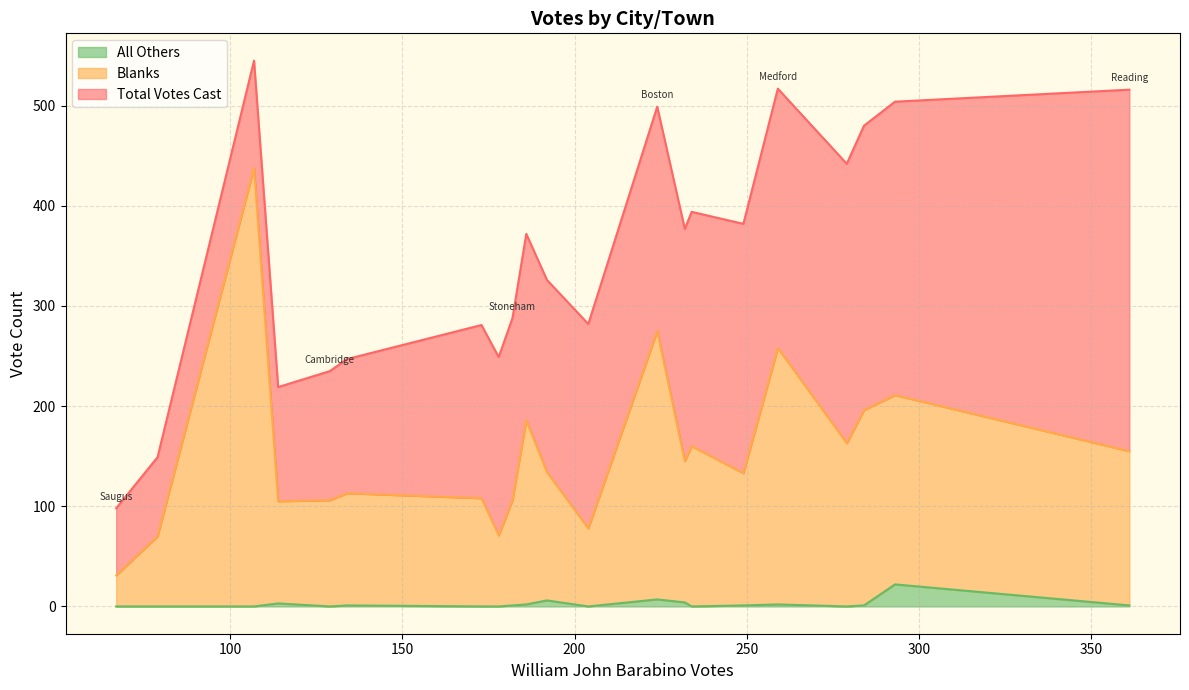

What is the spread (max minus min) of values at Melrose?

381